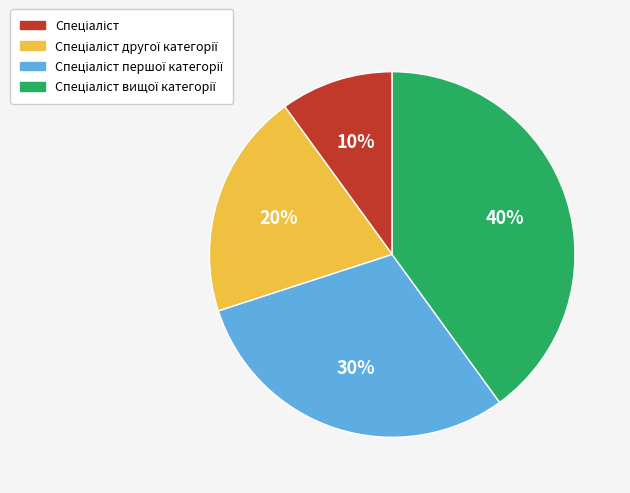

Does any single category account for the majority?

No